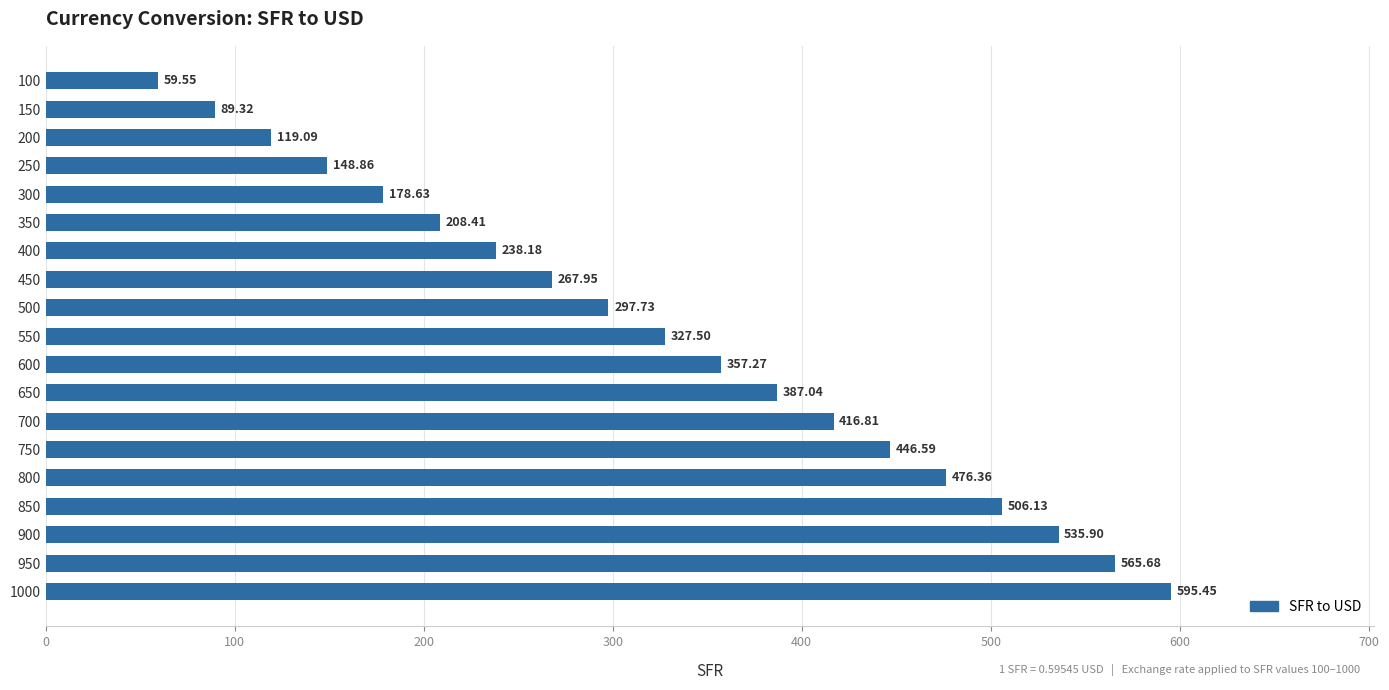

How many data points are above 327?

10